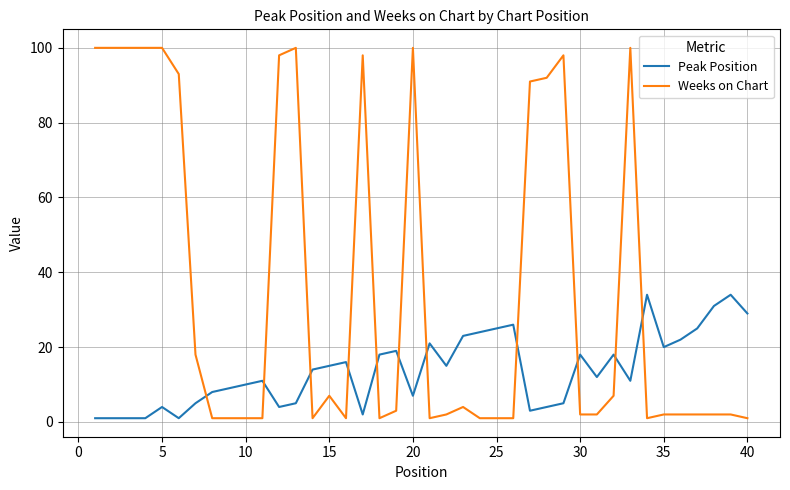

Rank the series by their average value, from highest to lowest.

Weeks on Chart, Peak Position